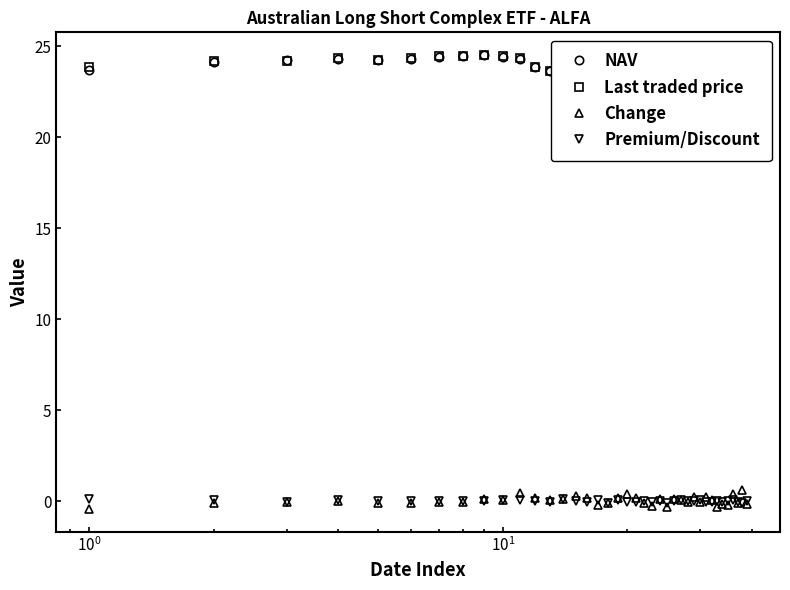

What is the difference between the maximum and minimum values in the Last traded price series?

2.5